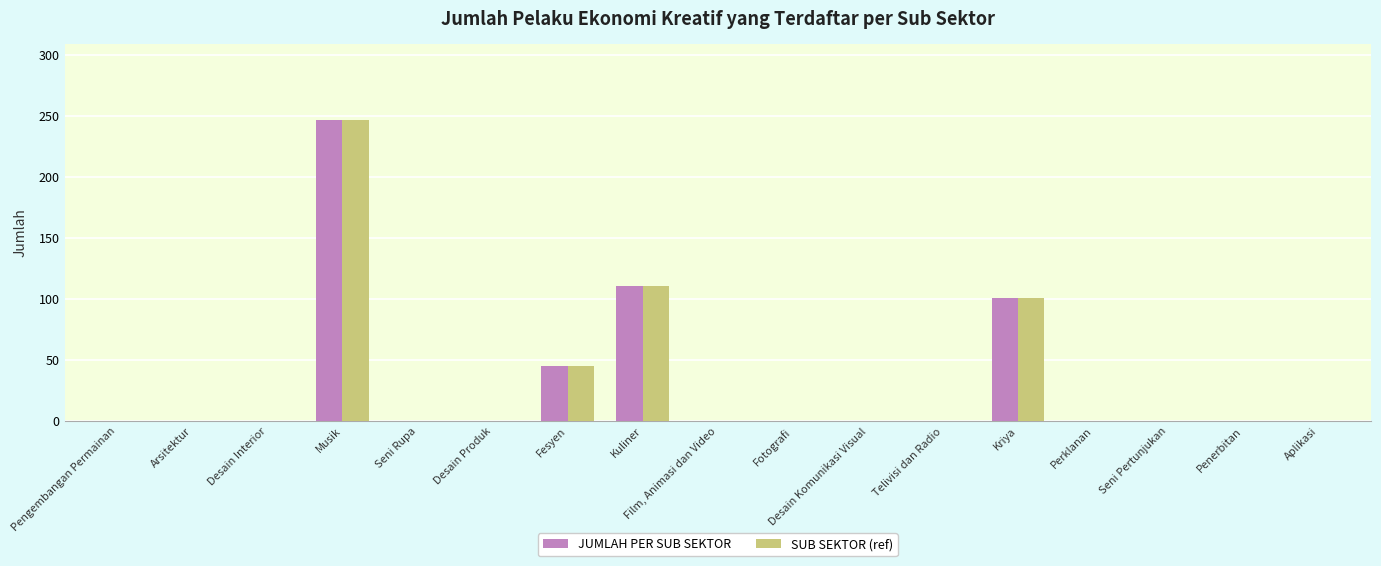

At which category is the sum across all series the highest?

Musik